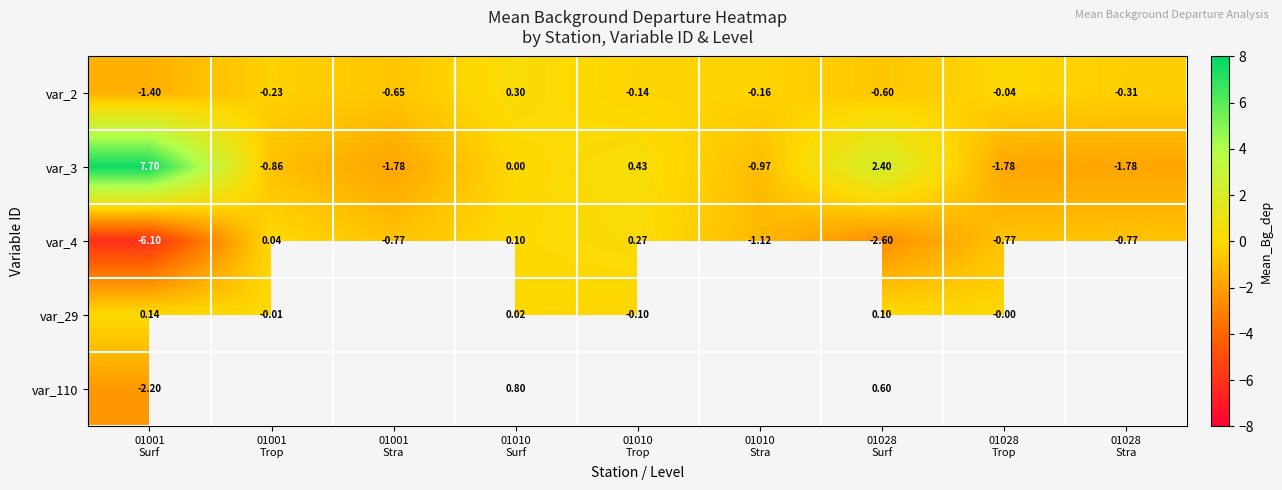

How many values in var_2 are above zero?

1